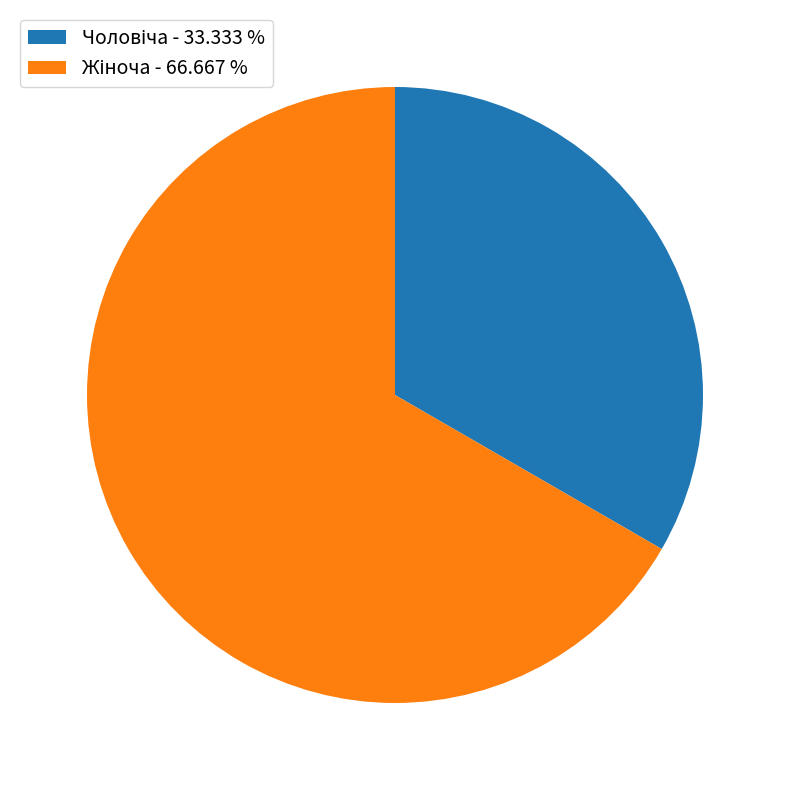

Does any single category account for the majority?

Yes